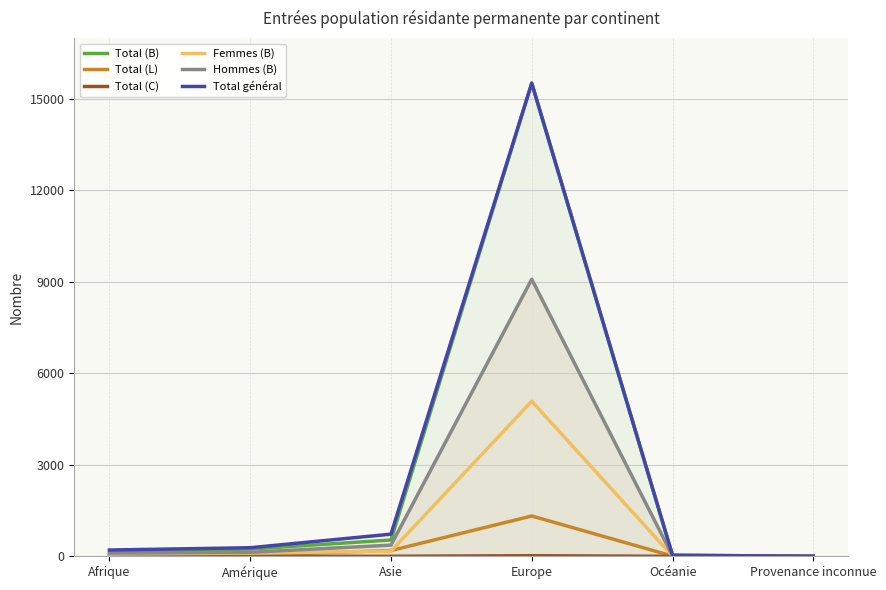

True or false: Total (B) has more than 1 interior local peaks.

False